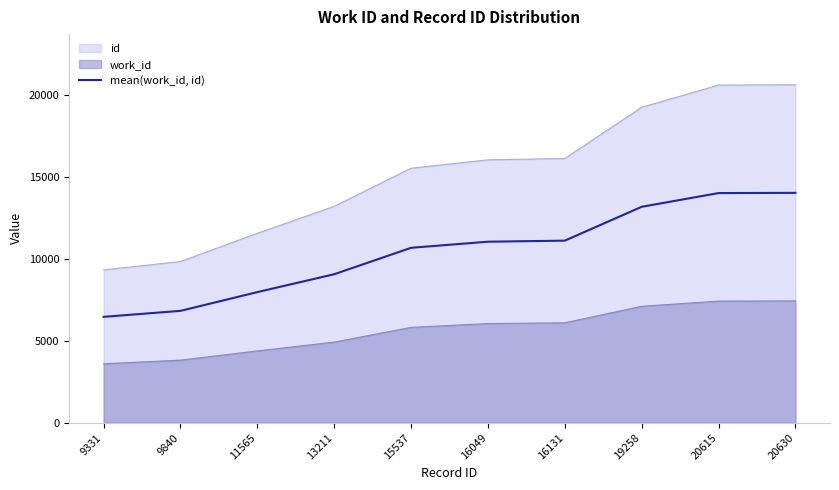

List the labels in order of value, largest first.

20630, 20615, 19258, 16131, 16049, 15537, 13211, 11565, 9840, 9331